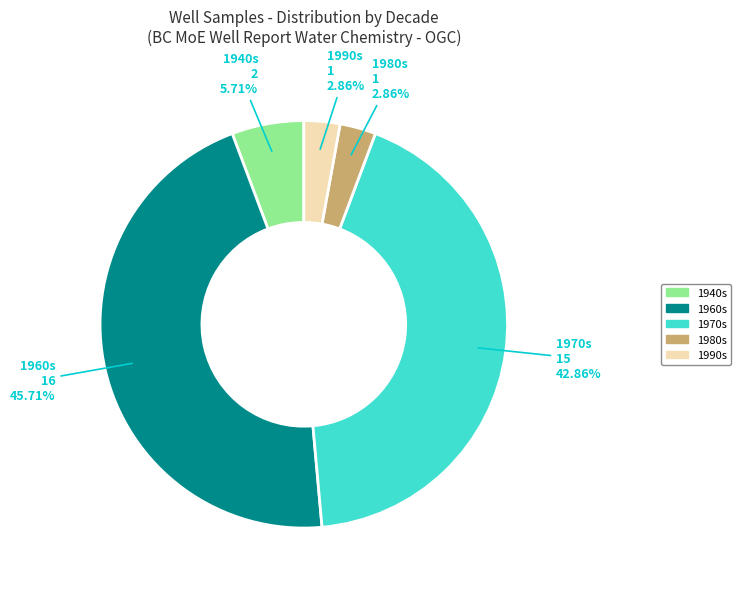

Count the number of slices in the pie.

5